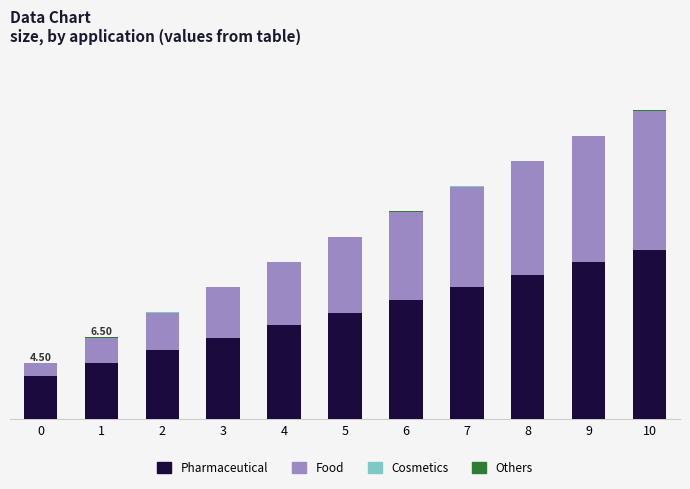

Does the chart contain stacked bars?

Yes